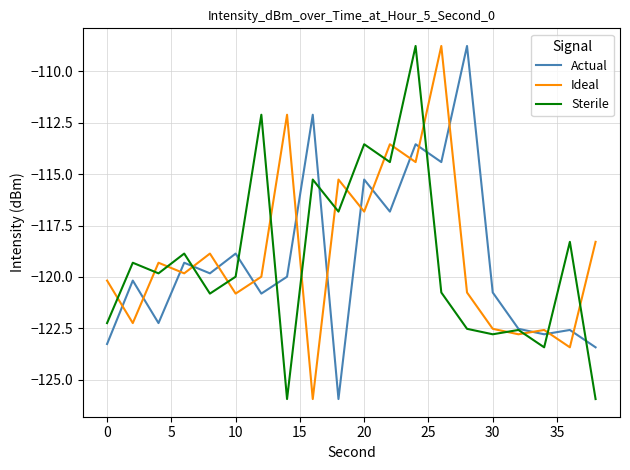

Which series ends up on top after the final intersection of Ideal and Sterile?

Ideal